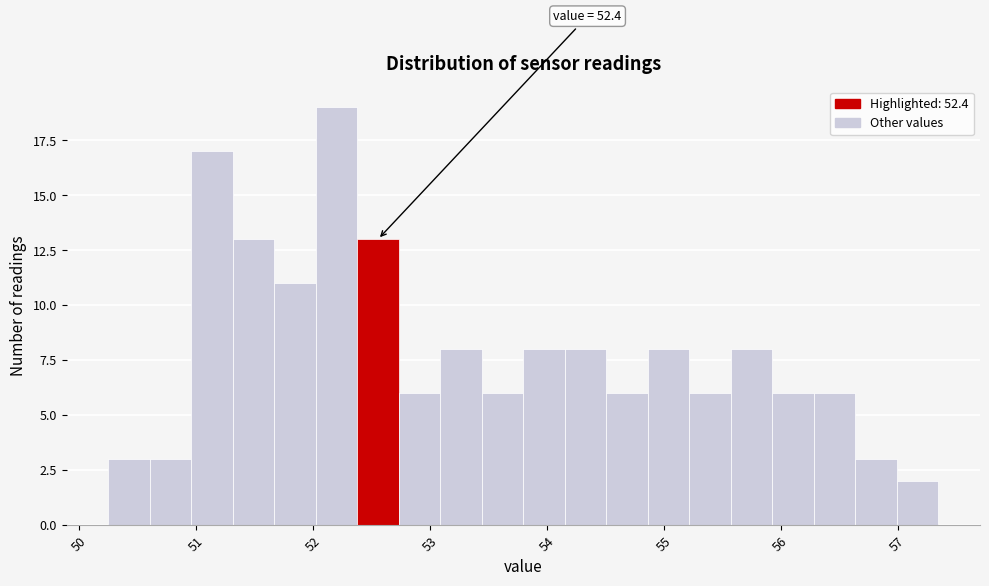

Read against the x-axis, roughly where is the centre of the tallest bar?

52.2